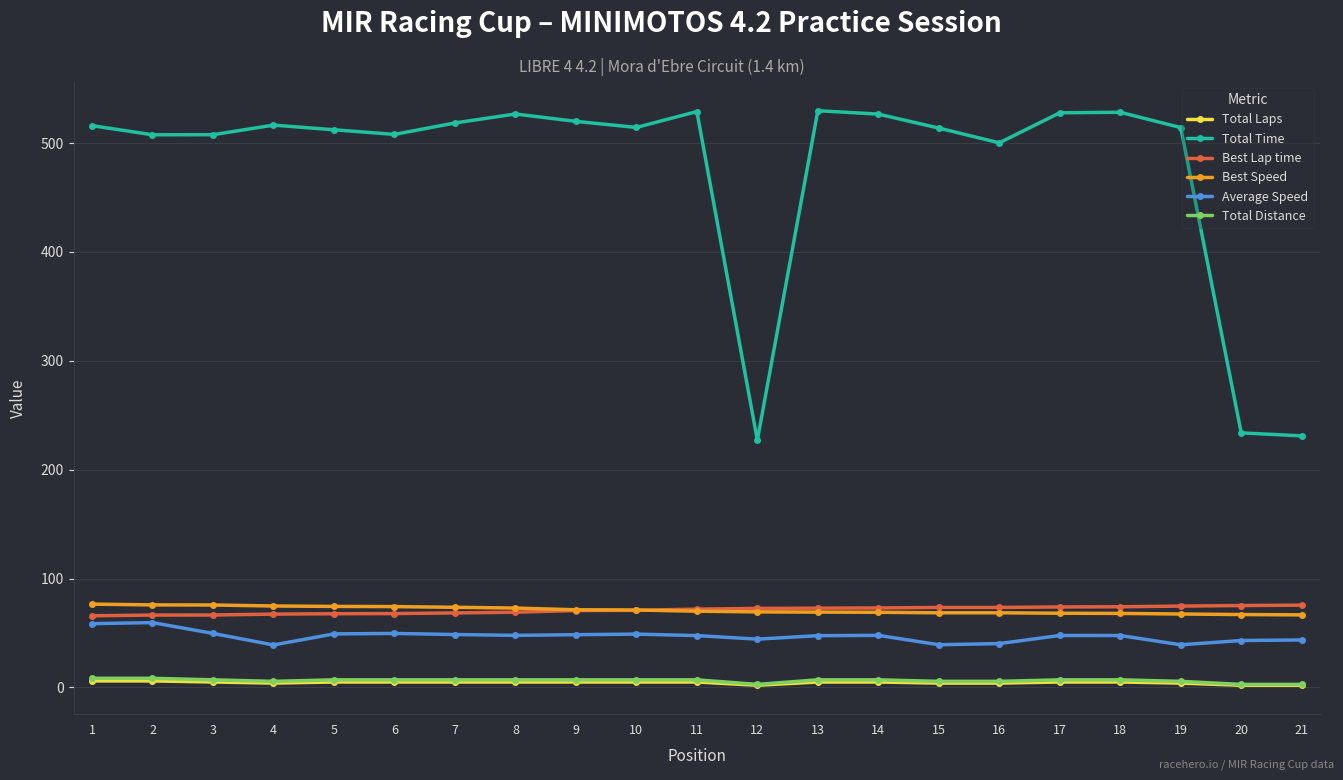

Which series has the widest spread of values?

Total Time